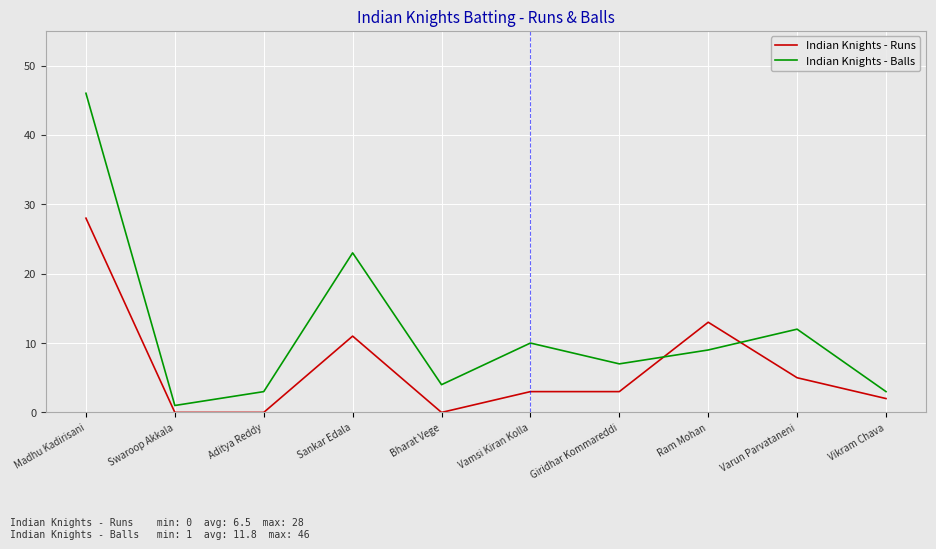

At how many categories does at least one series exceed 18?

2